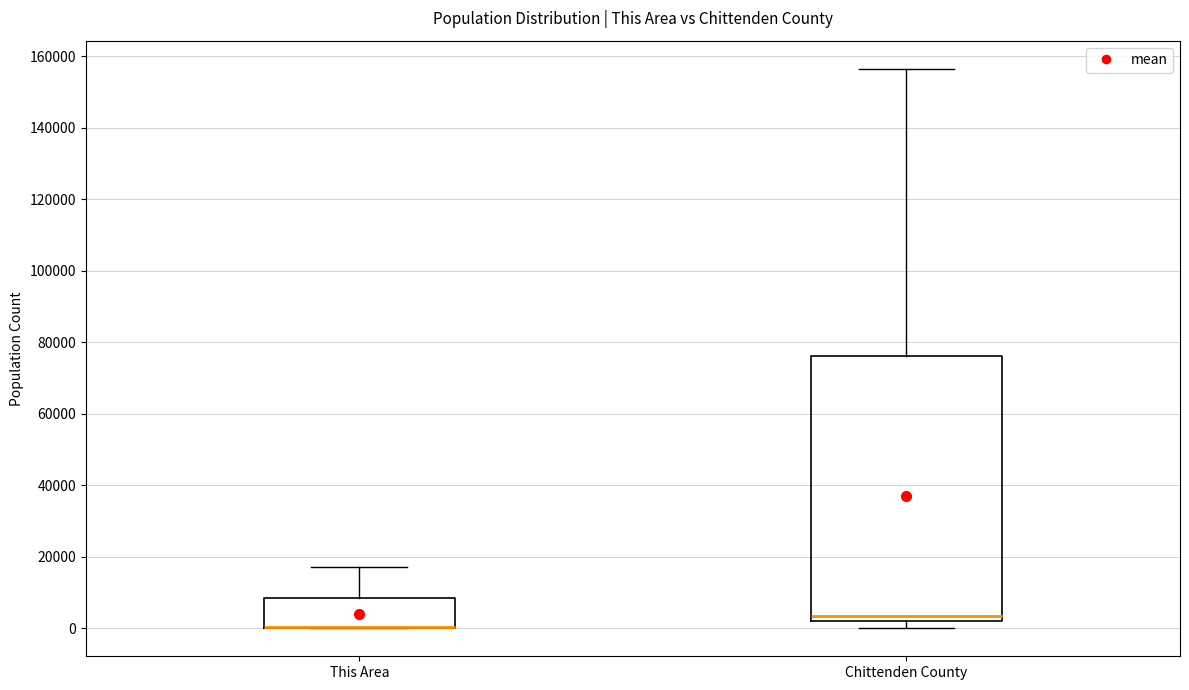

Comparing the boxes themselves (not the whiskers), which one is the tallest?

Chittenden County